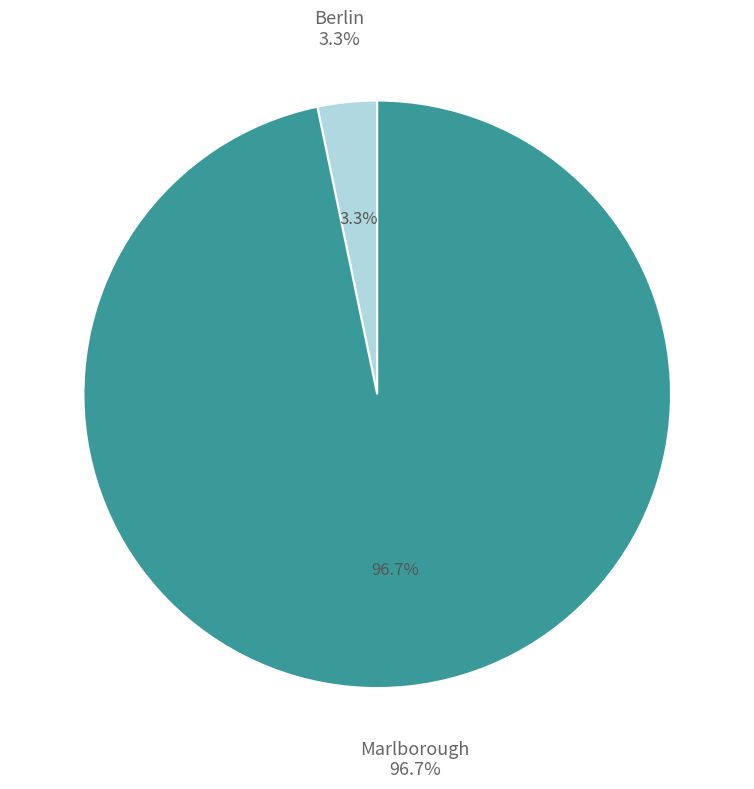

How much of the chart is everything except Marlborough?

3.3%